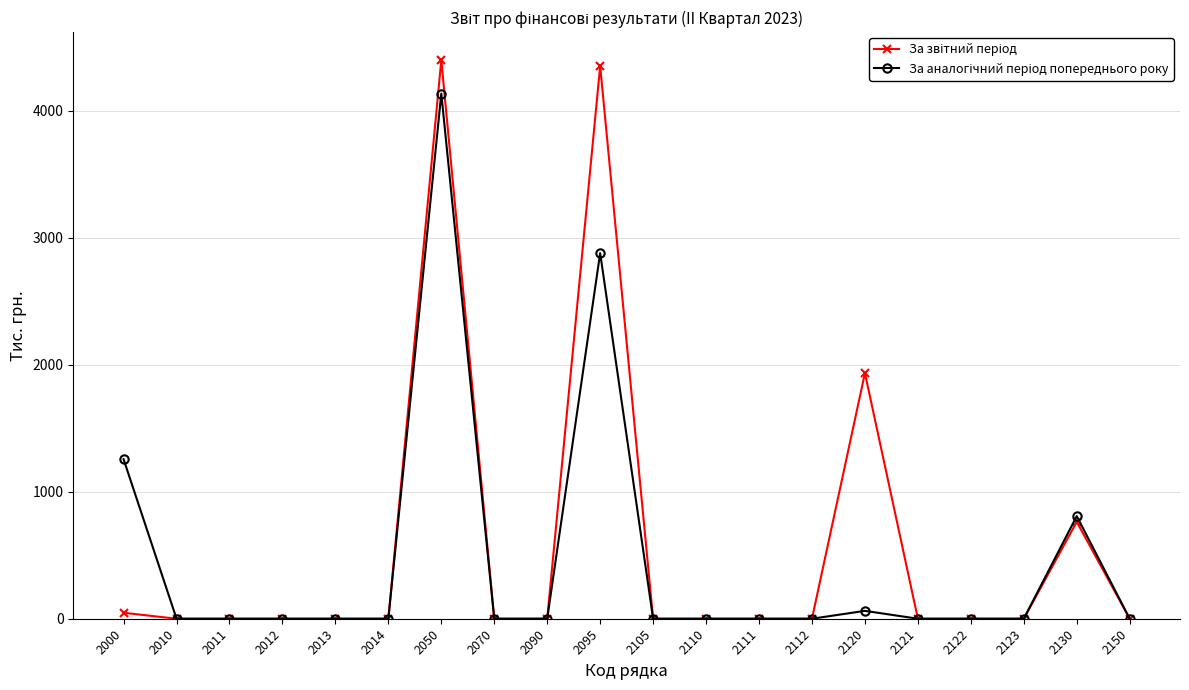

At how many categories does at least one series exceed 1194?

4